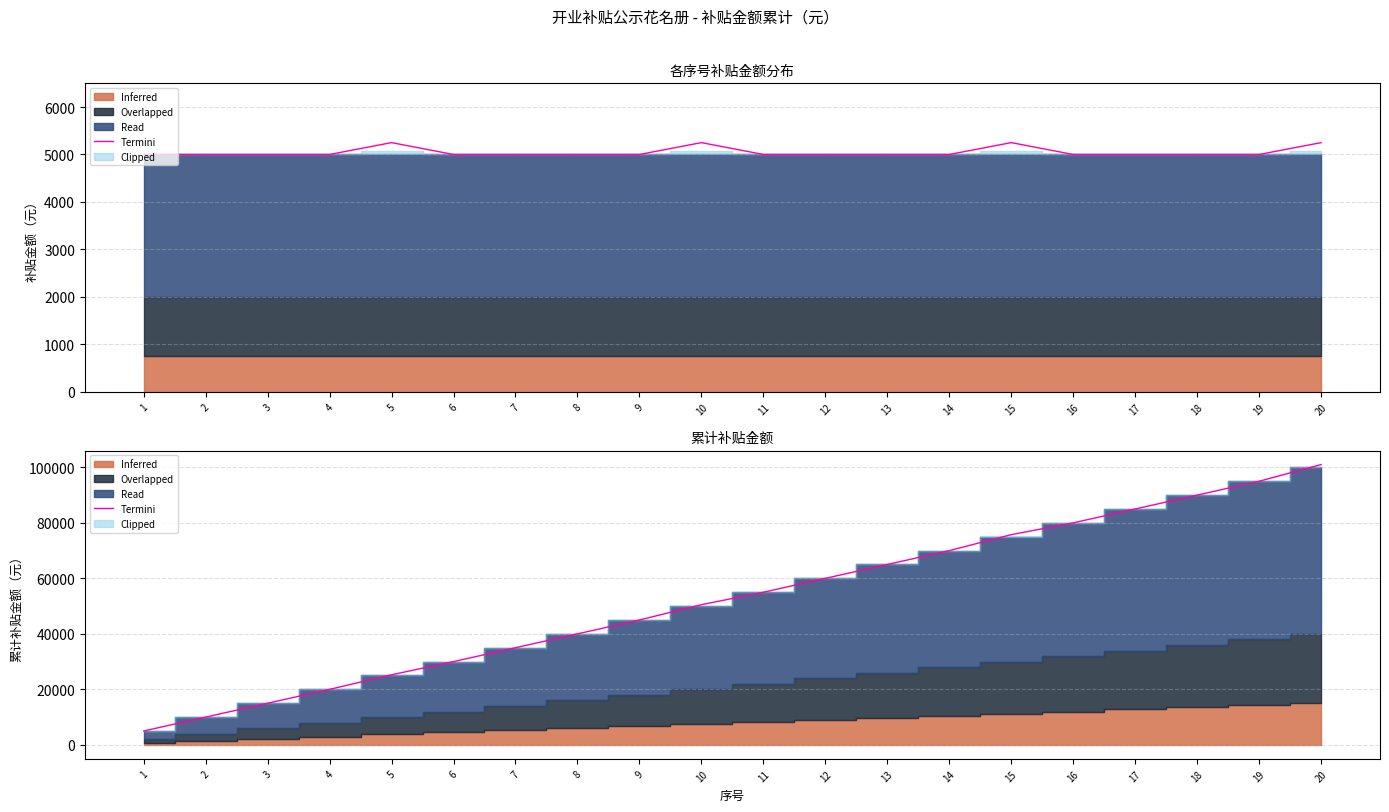

Reading left to right, extract all data points from this chart.

1=5000	2=10000	3=15000	4=20000	5=25250	6=30000	7=35000	8=40000	9=45000	10=50500	11=55000	12=60000	13=65000	14=70000	15=75750	16=80000	17=85000	18=90000	19=95000	20=101000